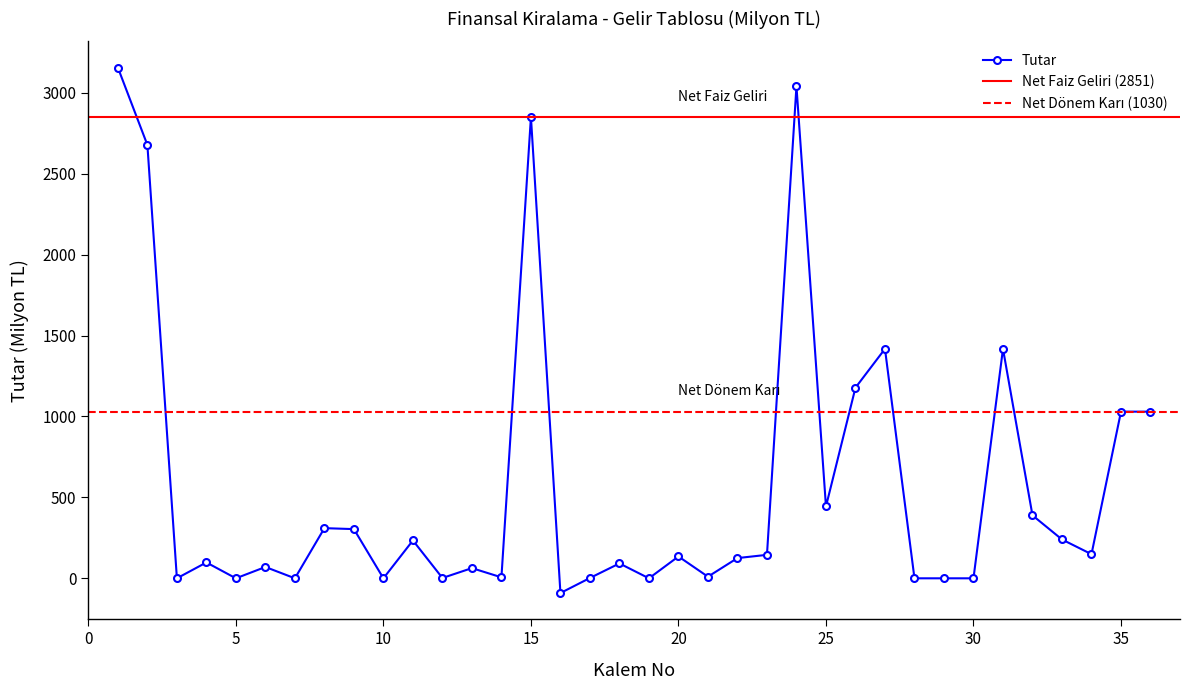

Reading right to left, transcribe all the data shown in this chart.

36=1030	35=1030	34=149	33=240	32=389	31=1418	30=0	29=0	28=0	27=1418	26=1178	25=444	24=3041	23=145	22=125	21=10	20=135	19=0	18=92	17=2	16=-91	15=2851	14=6	13=63	12=2	11=234	10=0	9=304	8=310	7=0	6=70	5=0	4=98	3=0	2=2678	1=3156